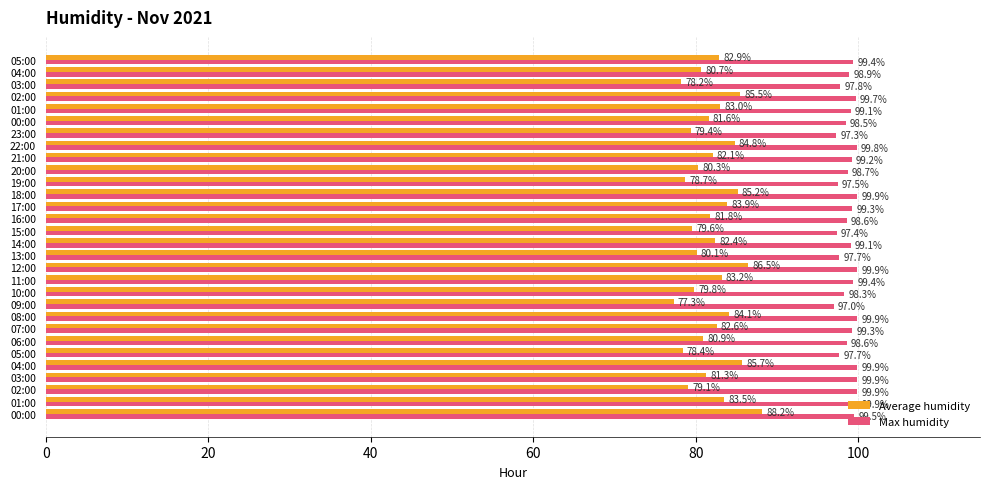

What is the sum of all Average humidity values?

2460.8